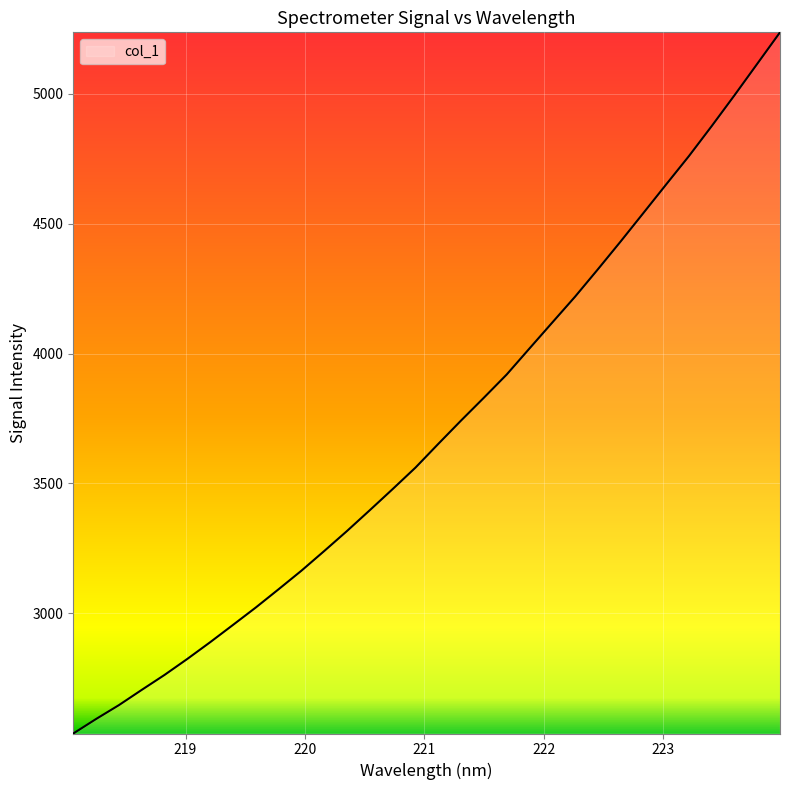

What is the greatest value displayed?

5237.1